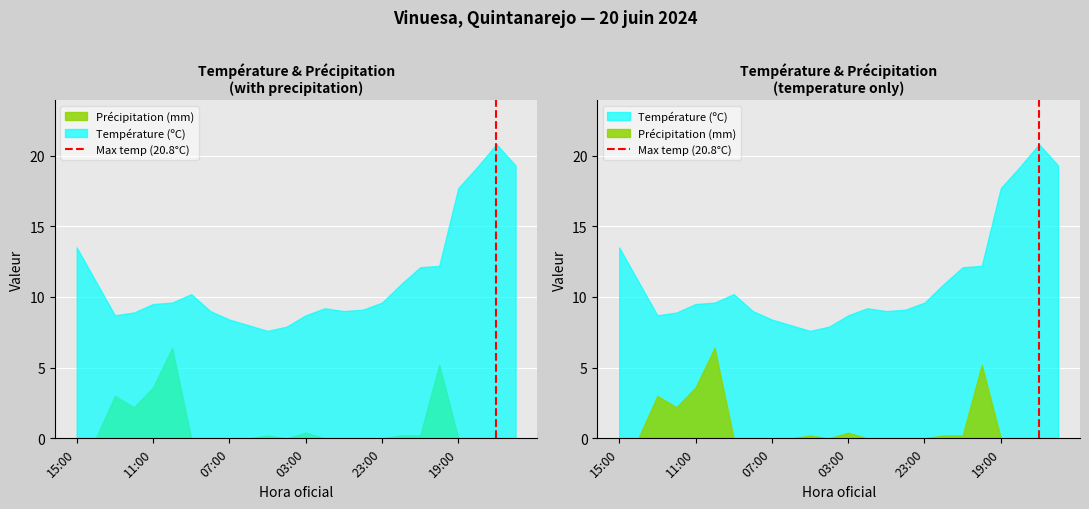

Which has a higher value, 11:00 or 15:00?

11:00